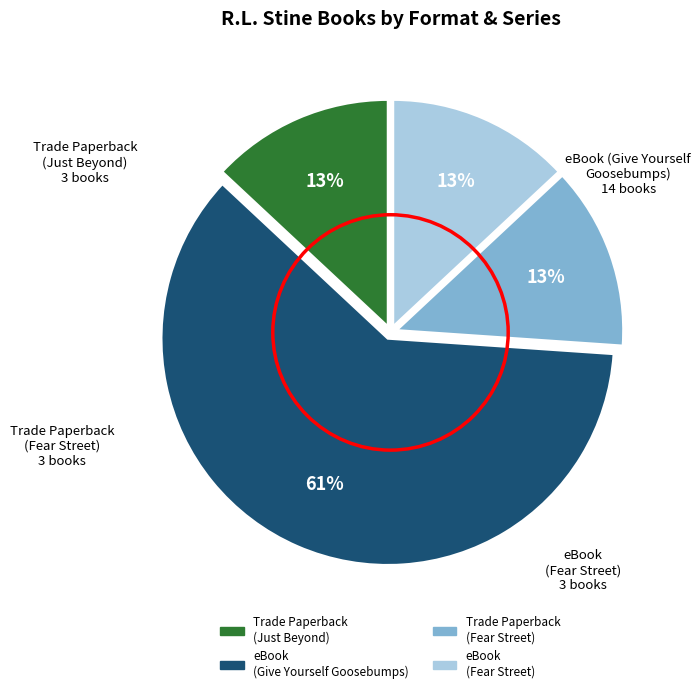

Is there any slice that represents more than half of the pie?

Yes